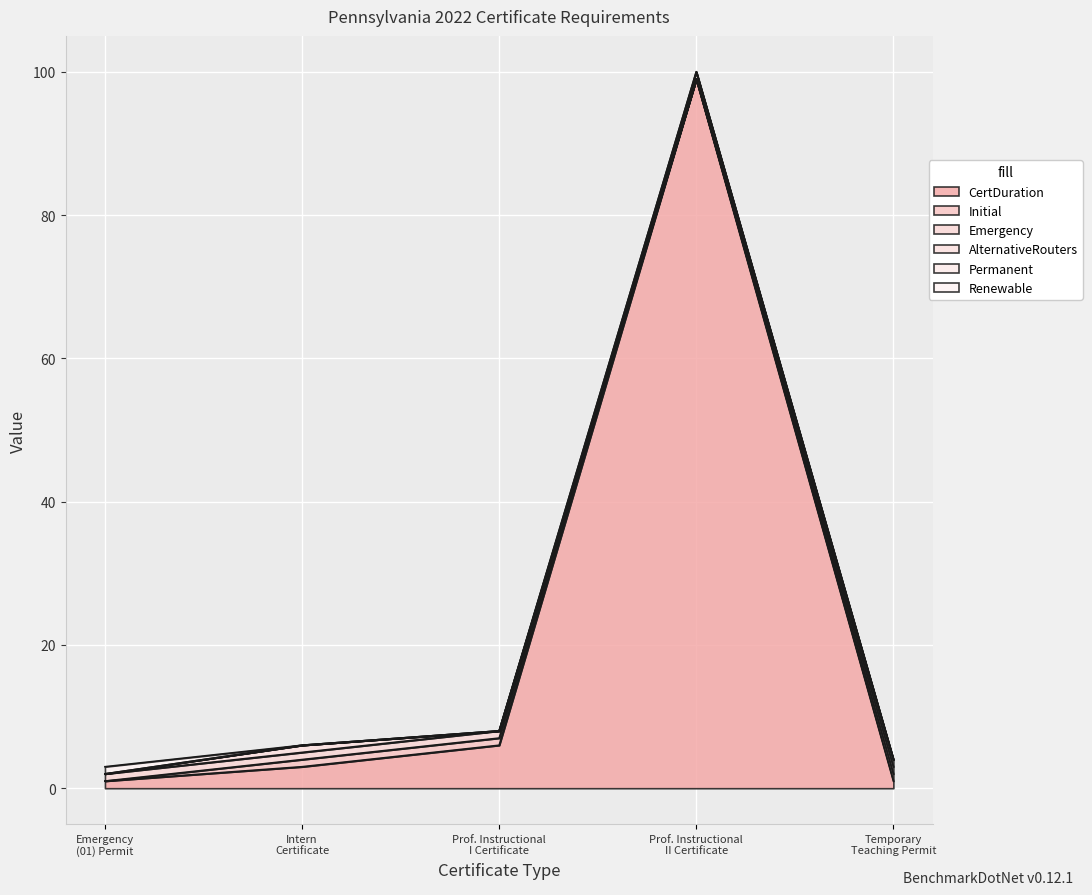

What is the spread (max minus min) of values at Intern Certificate?

3